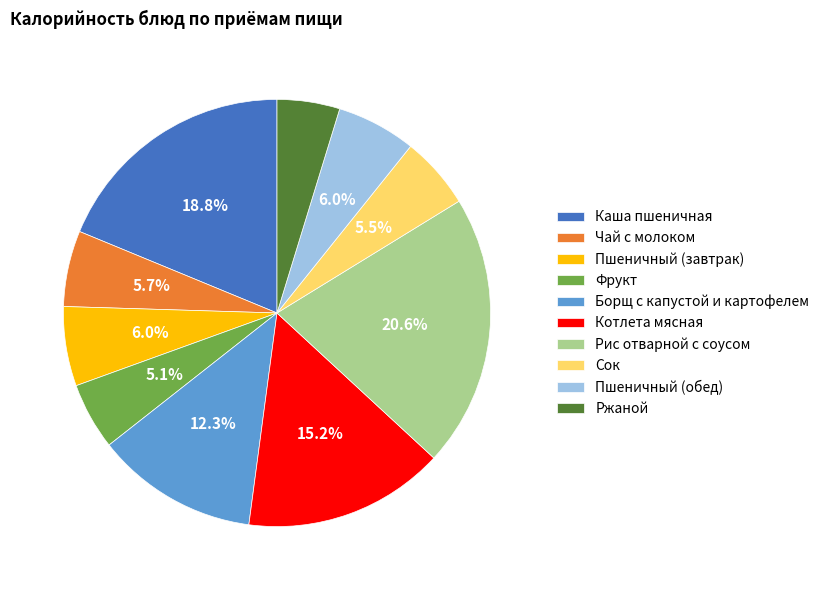

Does Сок account for over 50% of the chart?

No